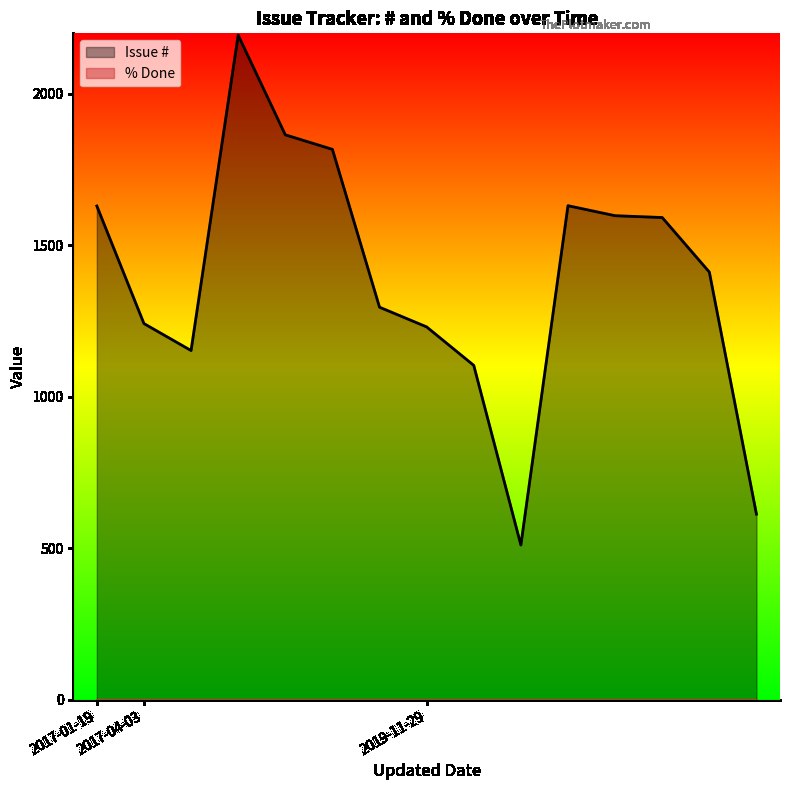

Count the number of categories in the chart.

15